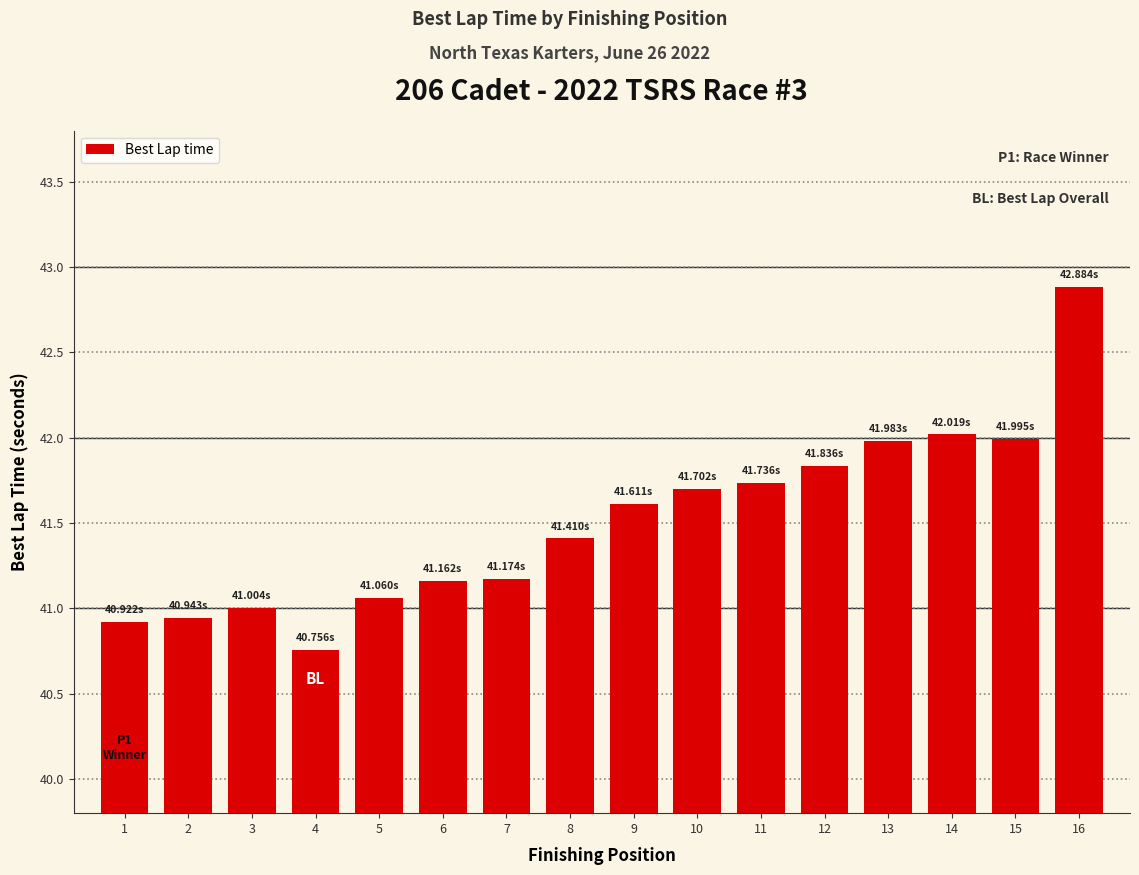

Count the number of categories in the chart.

16